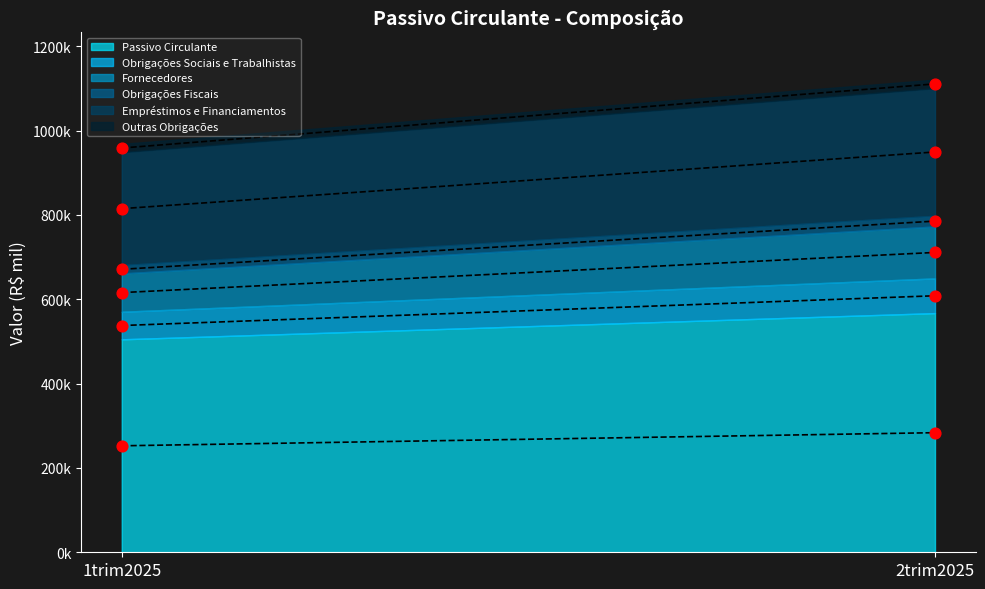

Is the value of Outras Obrigações at 2trim2025 greater than the value of Fornecedores at 2trim2025?

No